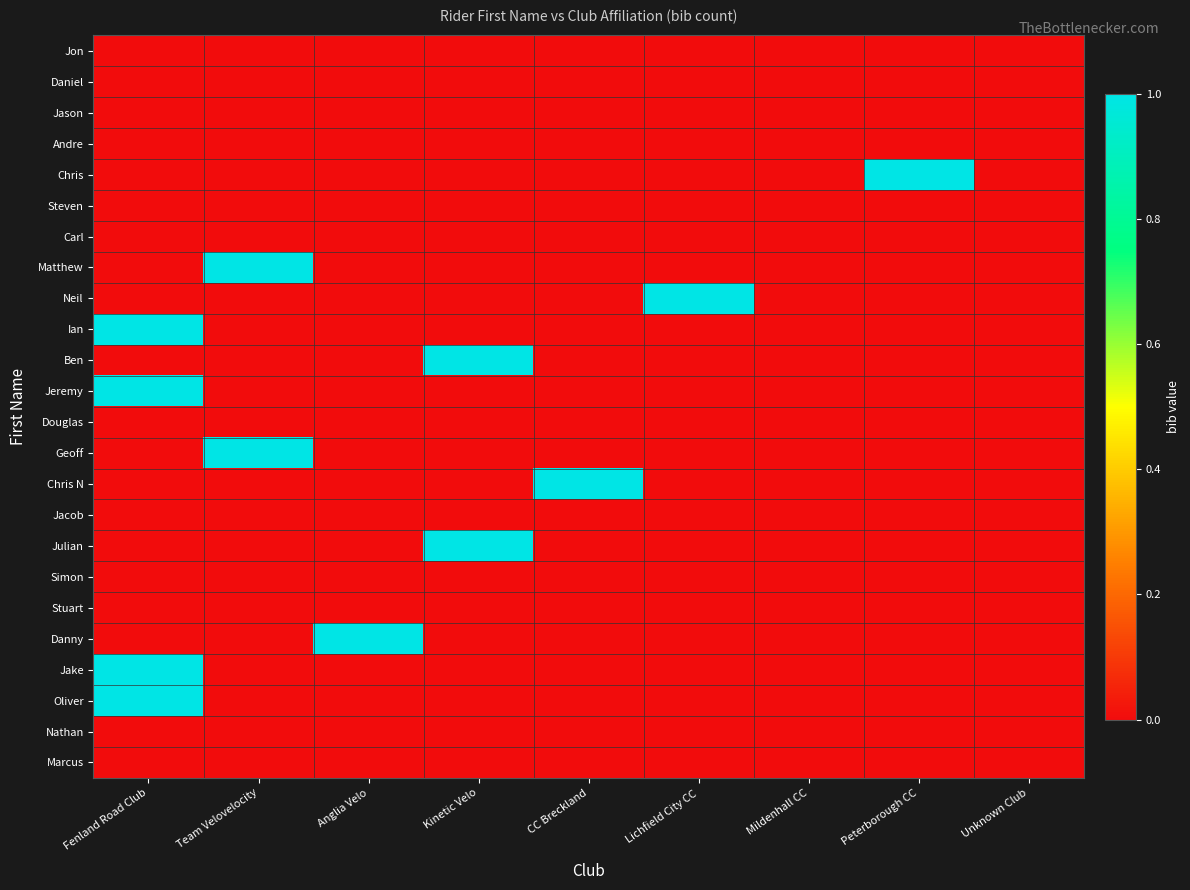

What is the spread (max minus min) of values at Team Velovelocity?

1